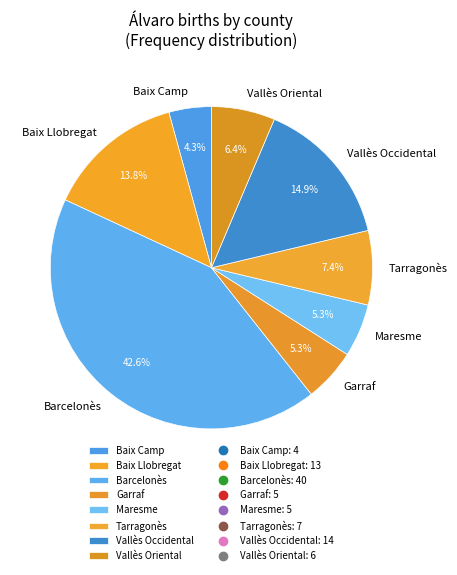

Does any single category account for the majority?

No